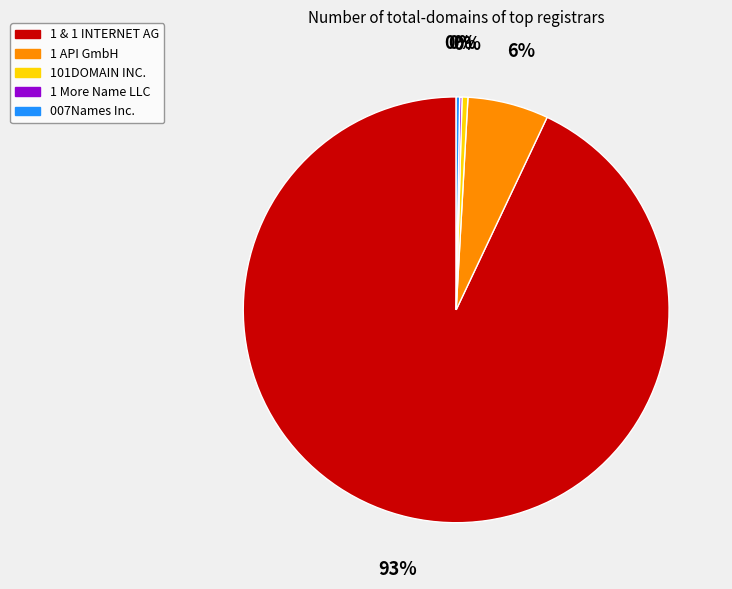

To the nearest percent, what is the average slice percentage?

20%